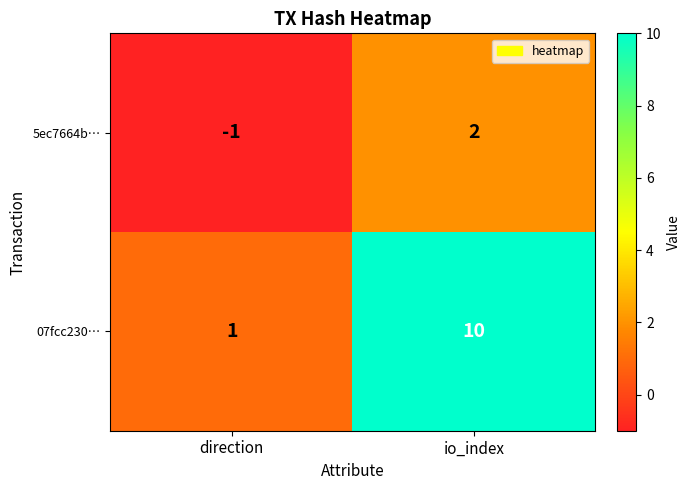

Which category has the lowest value across all series?

direction